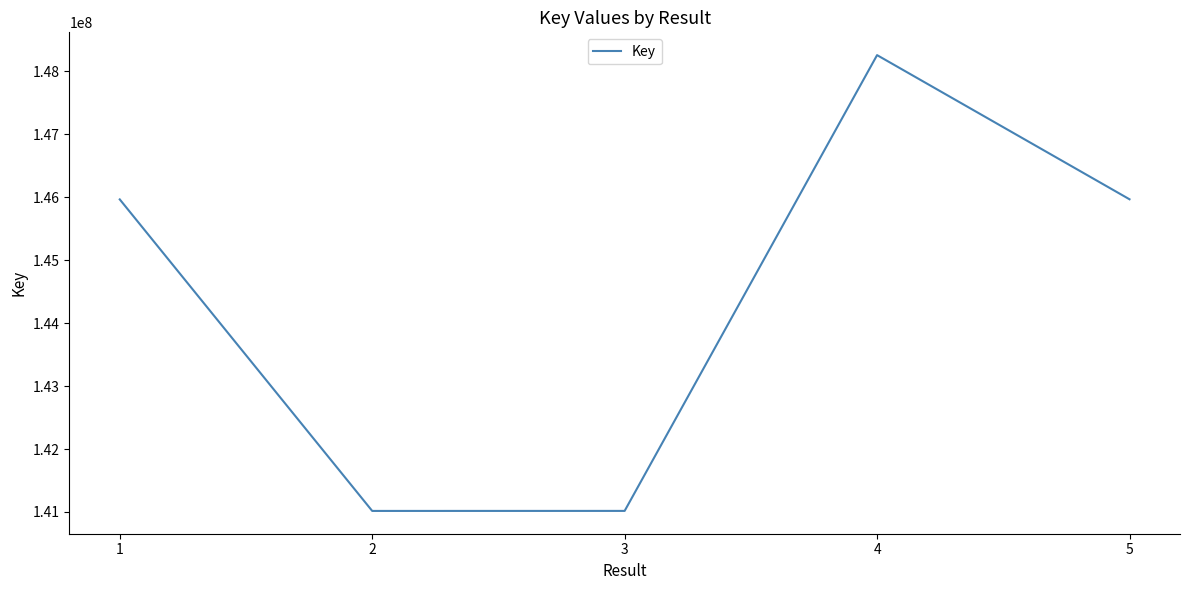

How many interior local valleys (lower than both neighbors) does the data have?

1